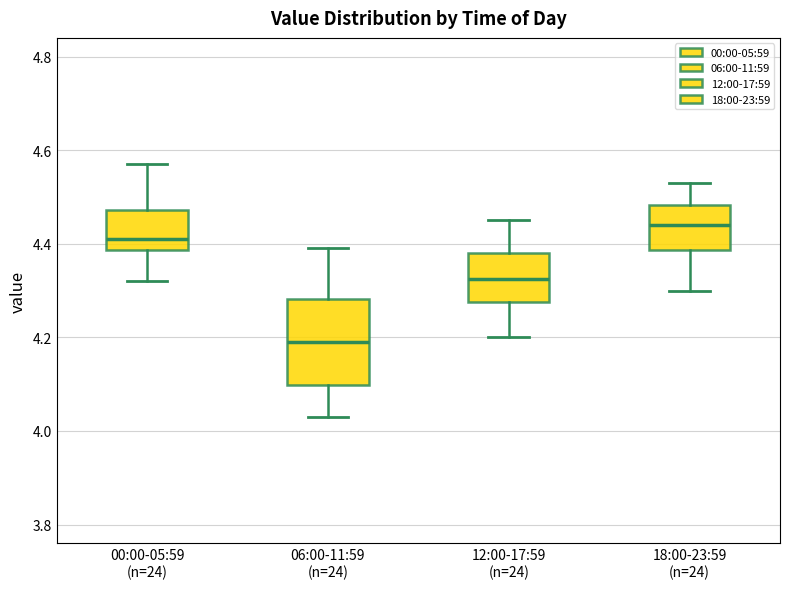

Reading left to right, read every box against the y-axis: the position of its median line, the range the box covers, and the ends of its whiskers. The values are not printed on the chart, so give them approximately, as read against the axis.

00:00-05:59 (n=24): median 4.42, box 4.38 to 4.48, whiskers 4.32 to 4.58
06:00-11:59 (n=24): median 4.20, box 4.10 to 4.28, whiskers 4.04 to 4.40
12:00-17:59 (n=24): median 4.32, box 4.28 to 4.38, whiskers 4.20 to 4.46
18:00-23:59 (n=24): median 4.44, box 4.38 to 4.48, whiskers 4.30 to 4.54